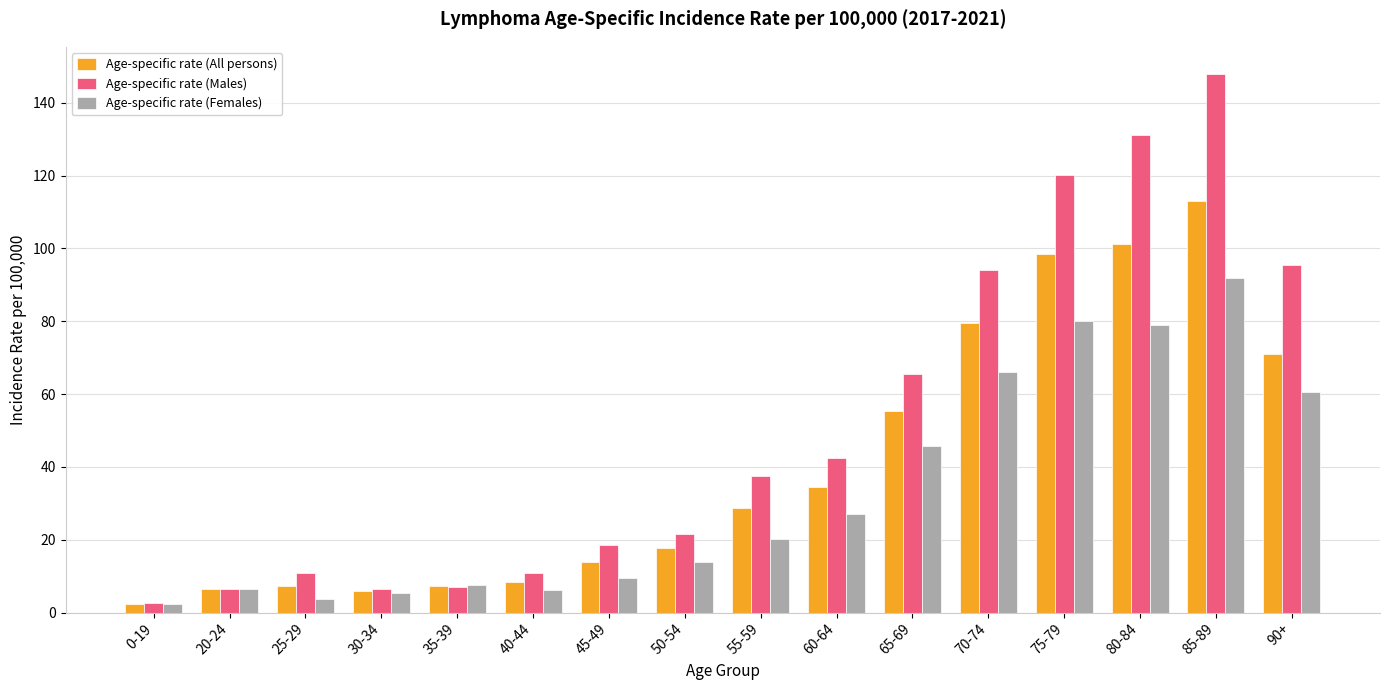

At 40-44, list the series in order from smallest to largest.

Age-specific rate (Females), Age-specific rate (All persons), Age-specific rate (Males)